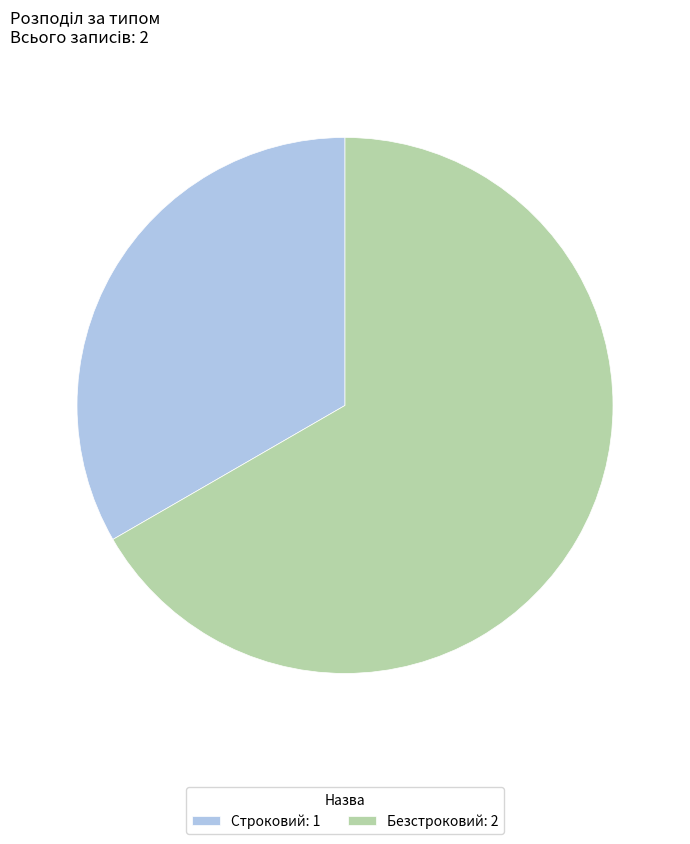

Rank the categories by value from lowest to highest.

Строковий, Безстроковий